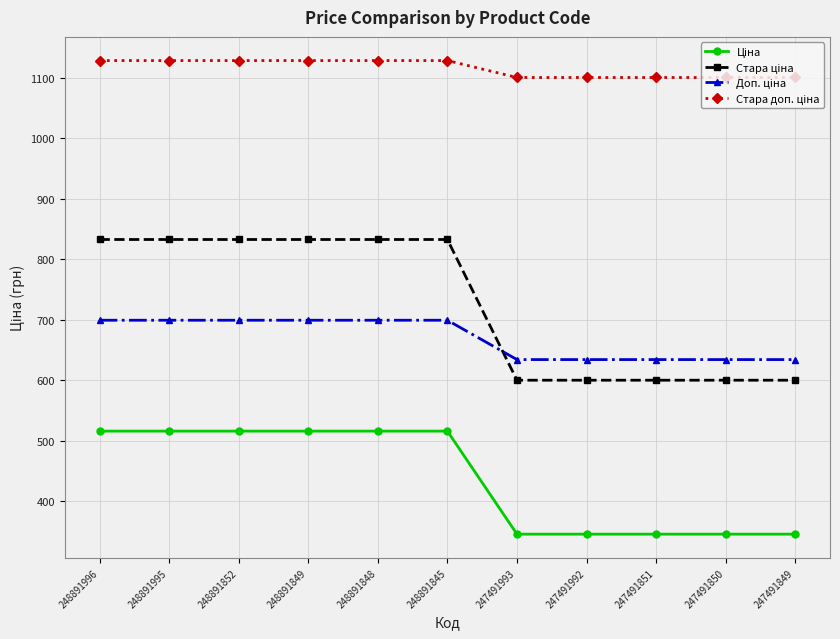

At how many categories does at least one series exceed 669?

11